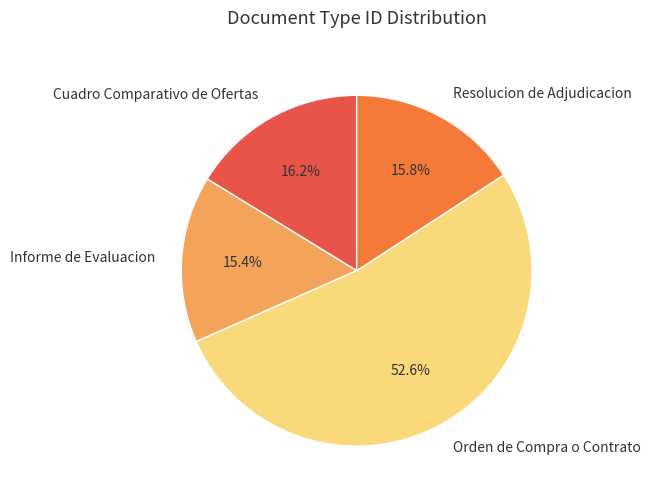

Is Informe de Evaluacion the majority of the pie?

No